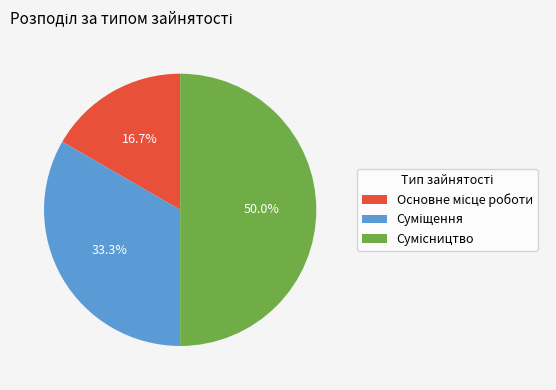

Which category has the smallest portion of the pie?

Основне місце роботи